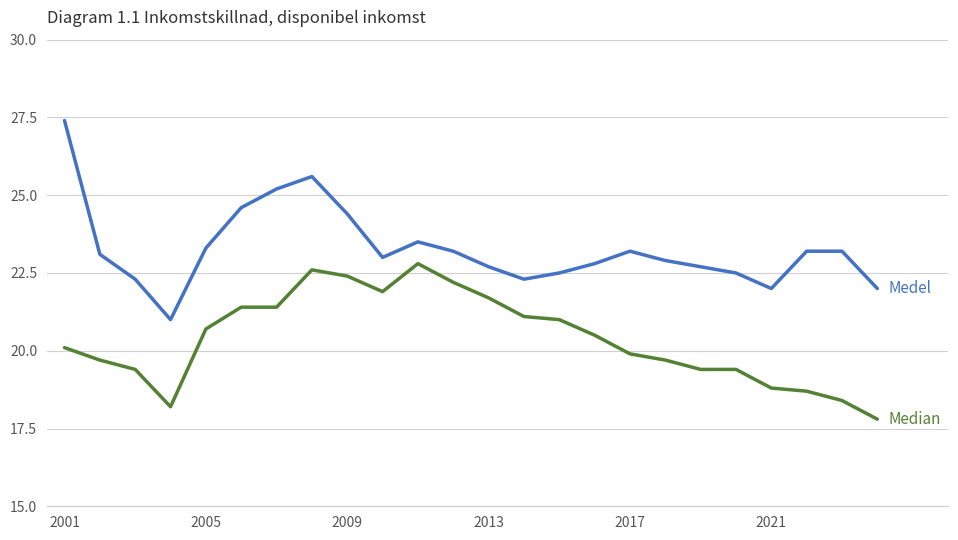

What is the greatest value displayed?

27.4